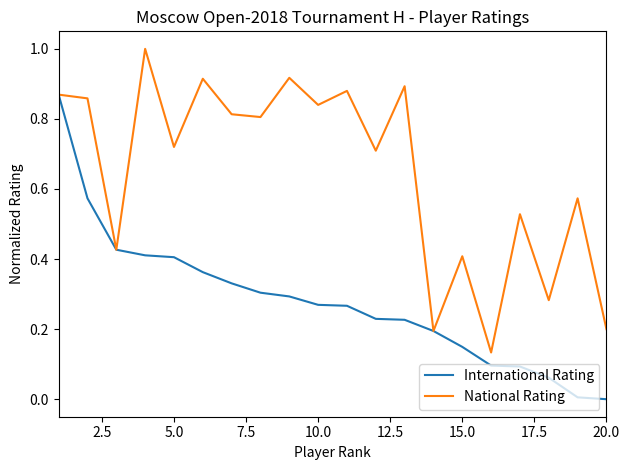

Does the chart display data point markers on the line(s)?

No